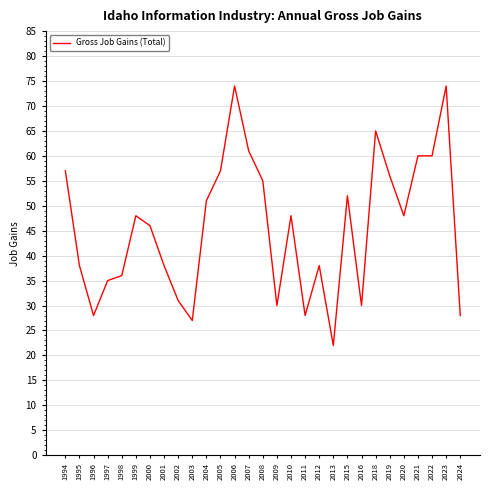

Which has a higher value, 2006 or 2011?

2006